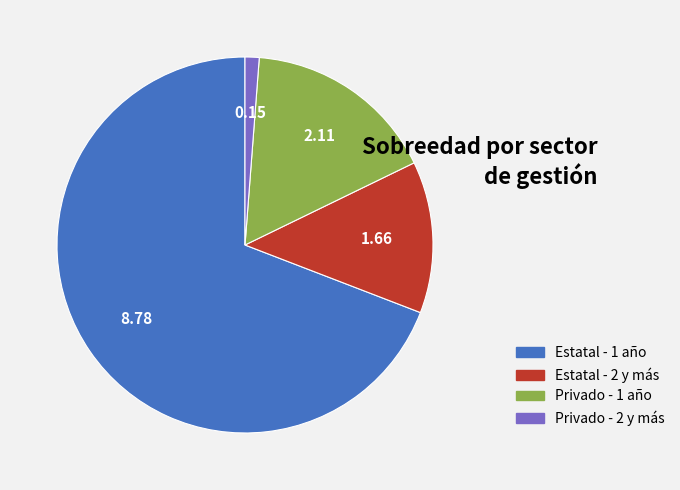

Is there a majority slice in this chart?

Yes